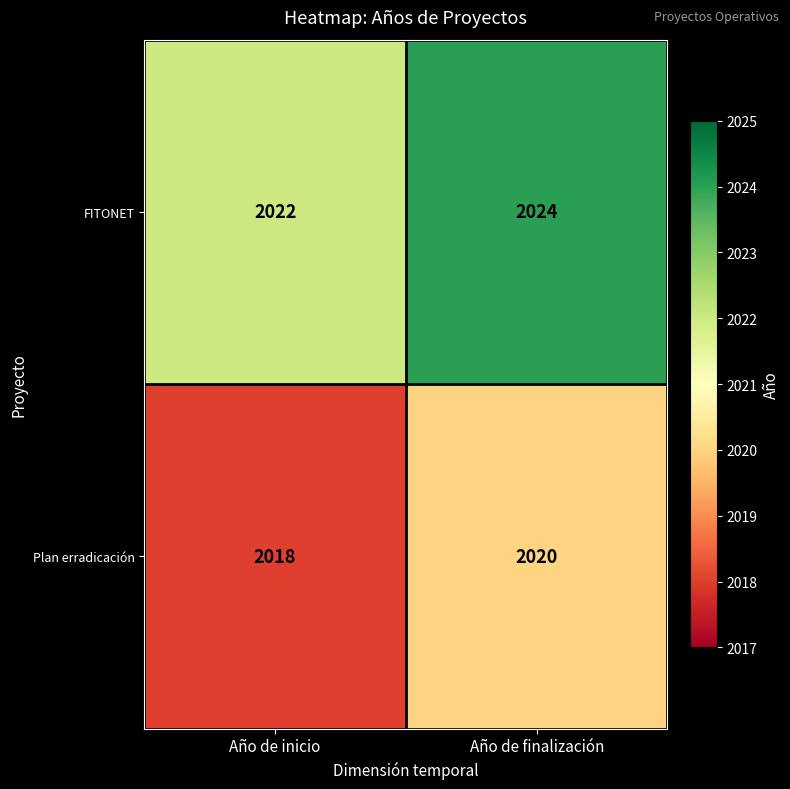

At which category is the sum across all series the highest?

Año de finalización